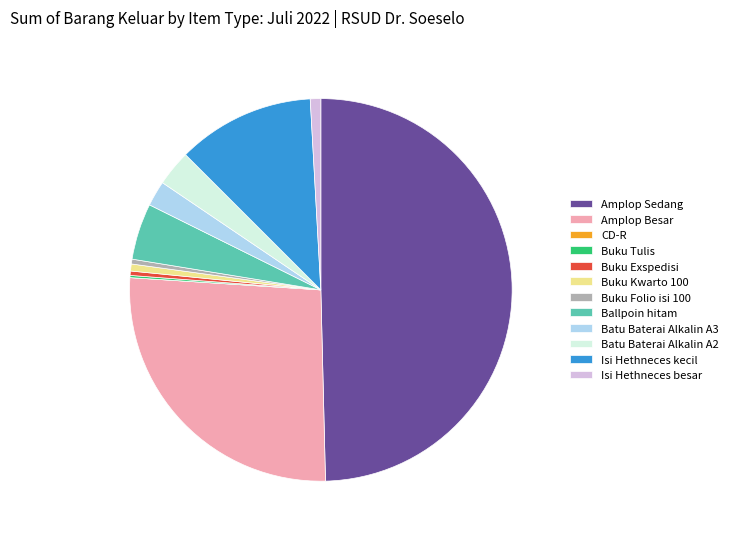

True or false: Amplop Sedang accounts for 58% of the total.

False